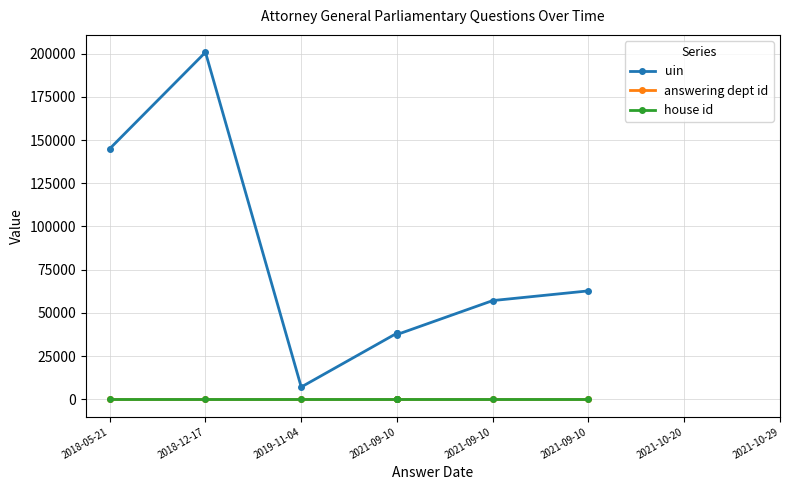

Count the number of data series in this chart.

3